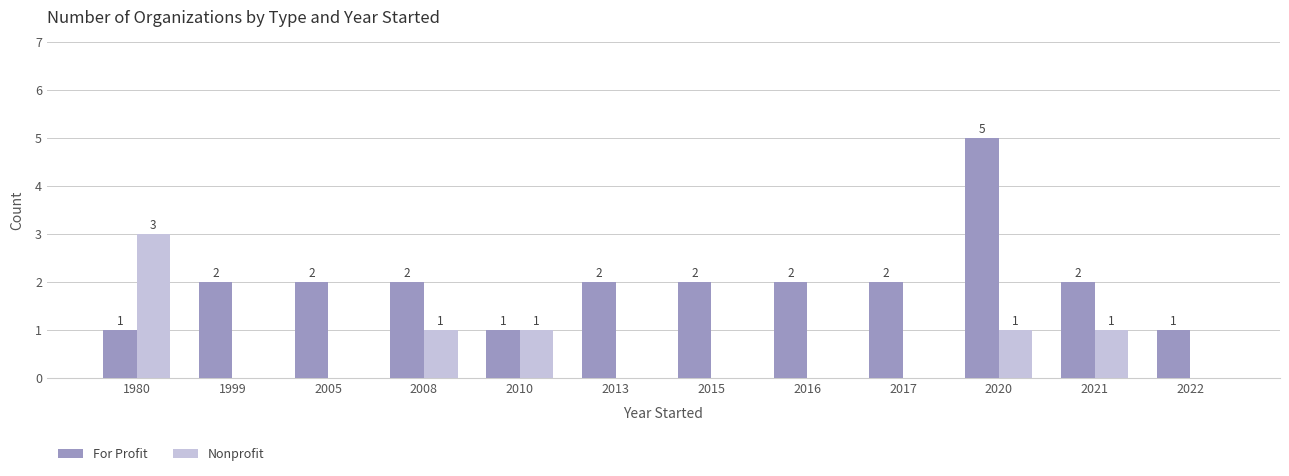

How many Nonprofit values are between 0 and 1?

11